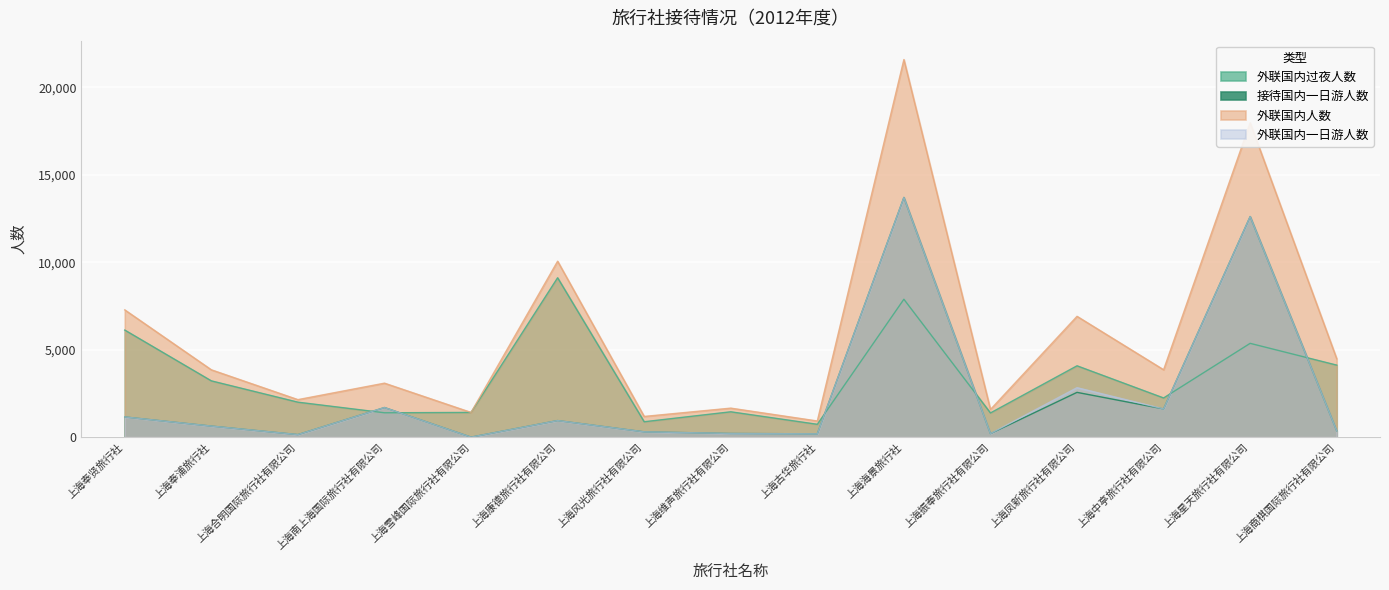

How many interior local valleys does the 接待国内一日游人数 series have?

5